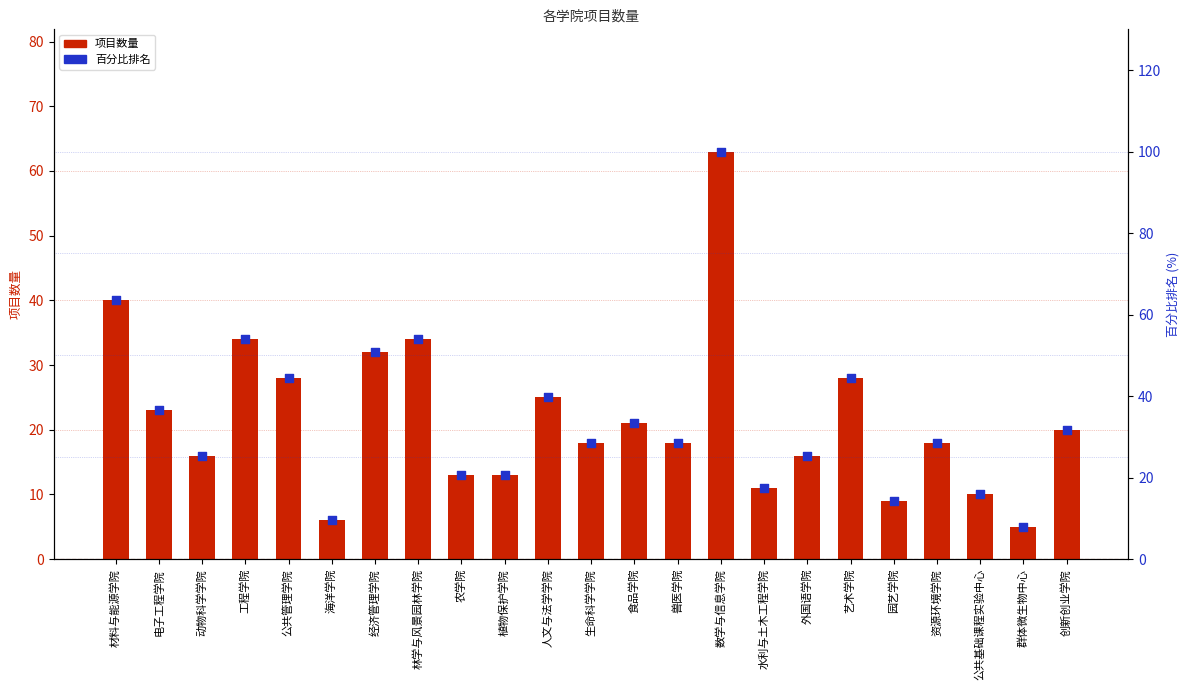

Which series has the largest total across all categories?

百分比排名